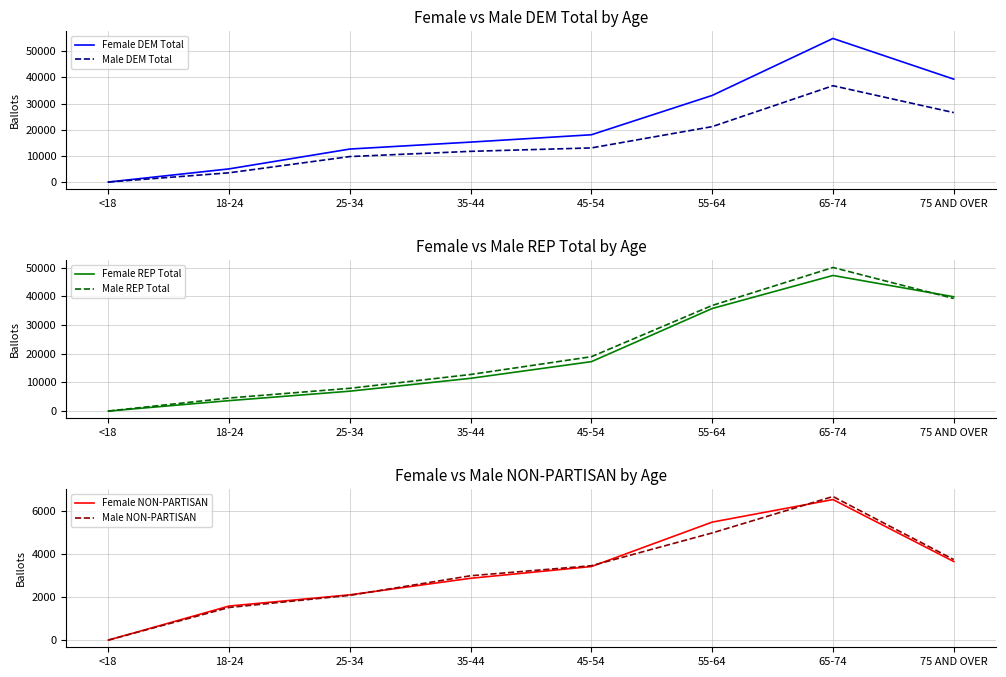

At how many categories does at least one series exceed 46371?

1